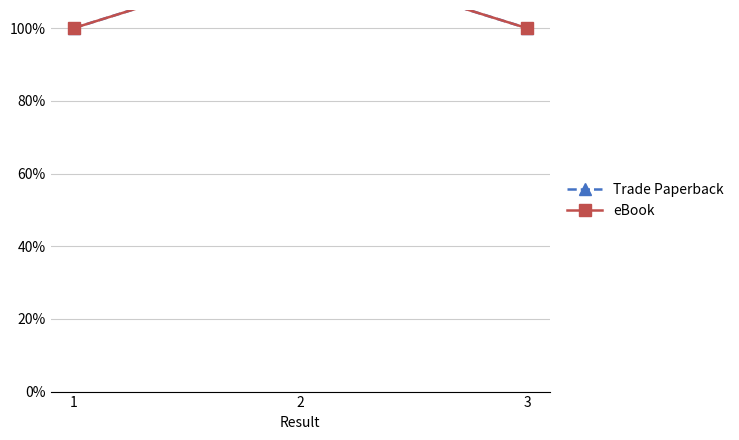

True or false: Trade Paperback has a value of 1.0 at 3.

True